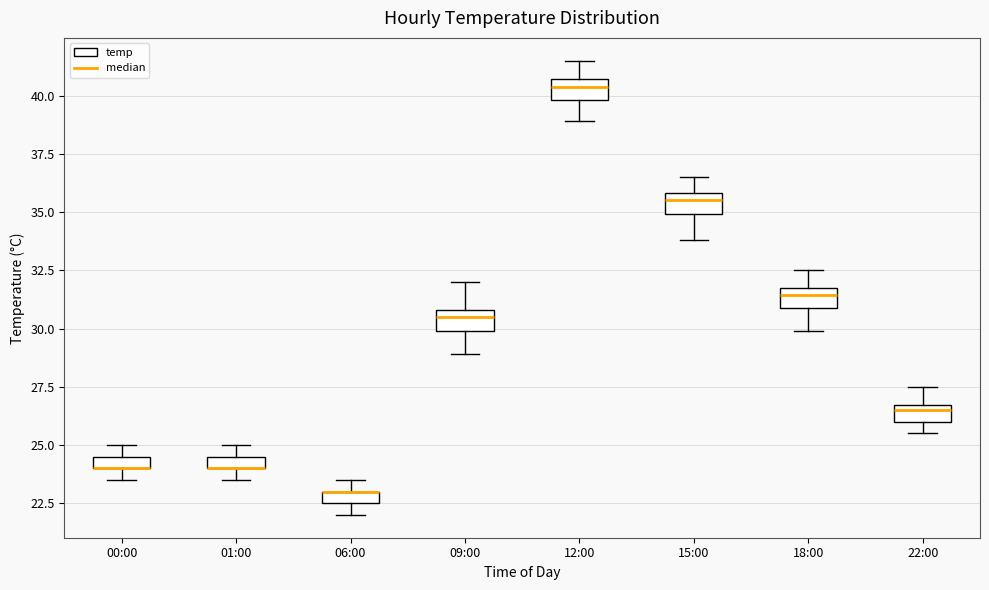

Where does the upper whisker of the box for 09:00 end on the y-axis? The values are not printed on the chart, so give them approximately, as read against the axis.

32.0